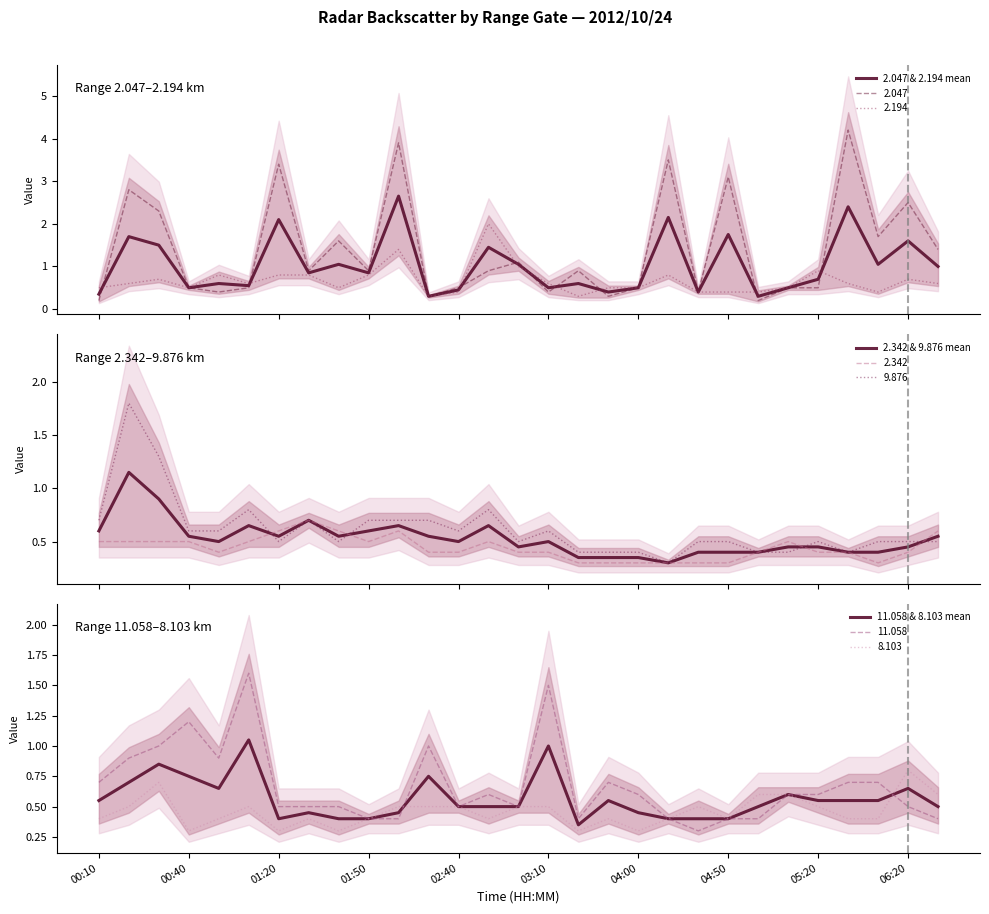

Is it true that 2.047 & 2.194 mean equals 0.3 at 23?

False